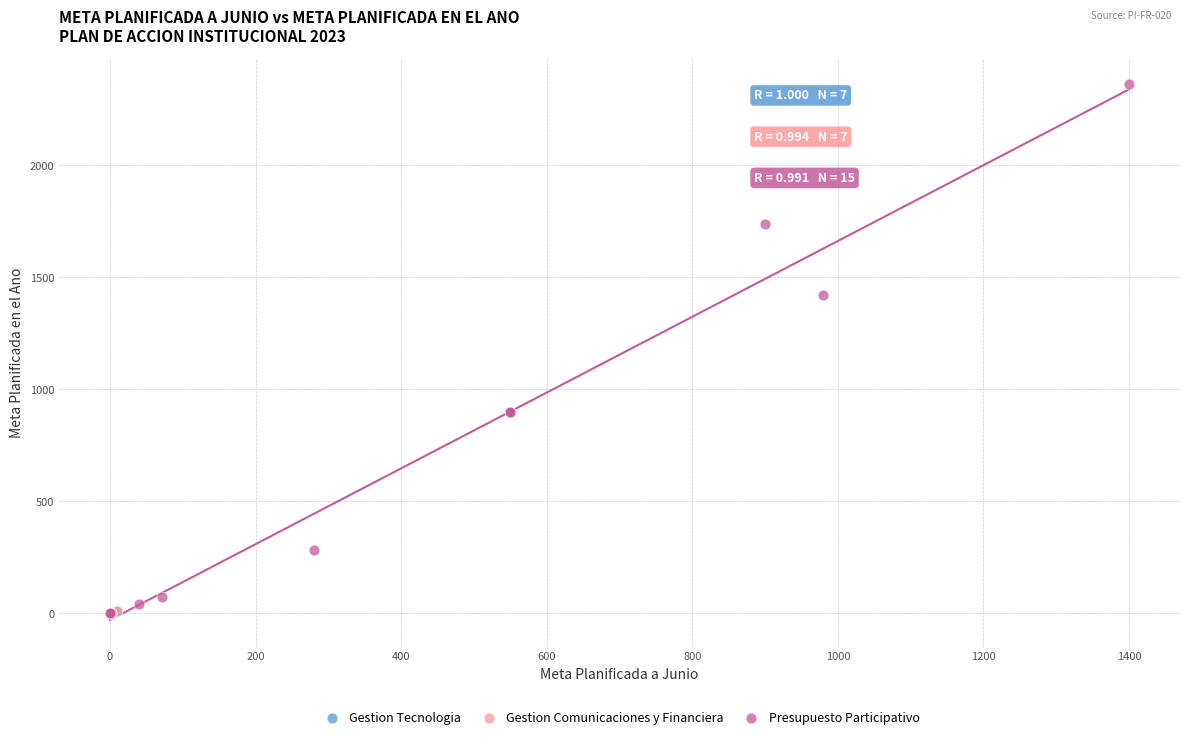

Which series reaches the maximum Y coordinate?

Presupuesto Participativo